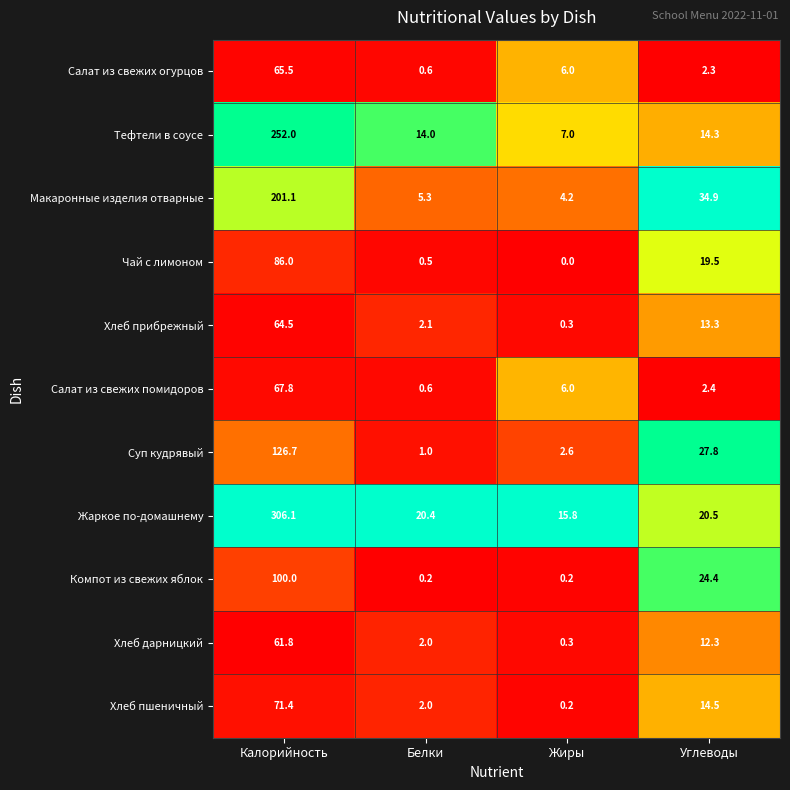

What value does the Хлеб прибрежный series have at Белки?

2.1